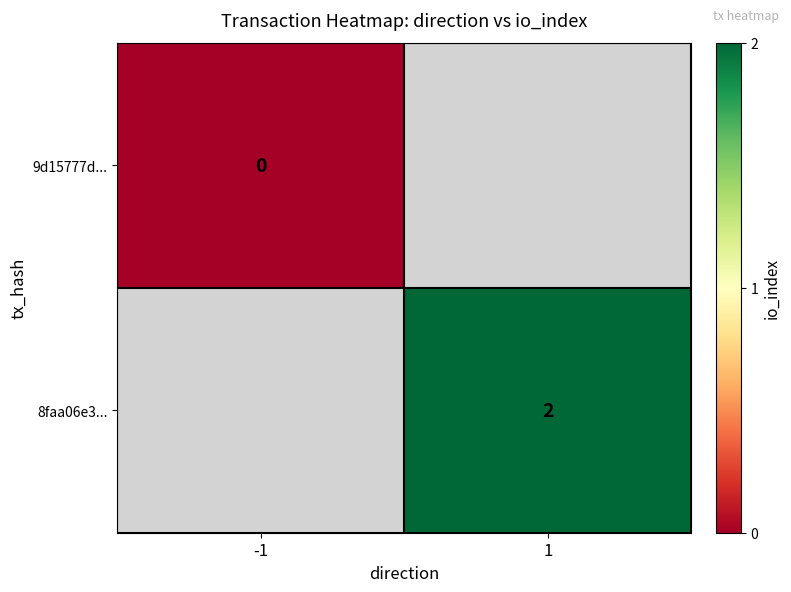

The 8faa06e3... series shows 1 at 1. True or false?

False